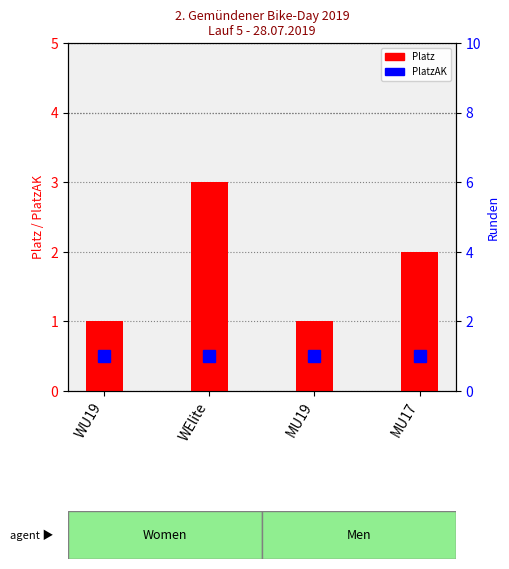

What is the difference between the highest and lowest values at MU17?

1